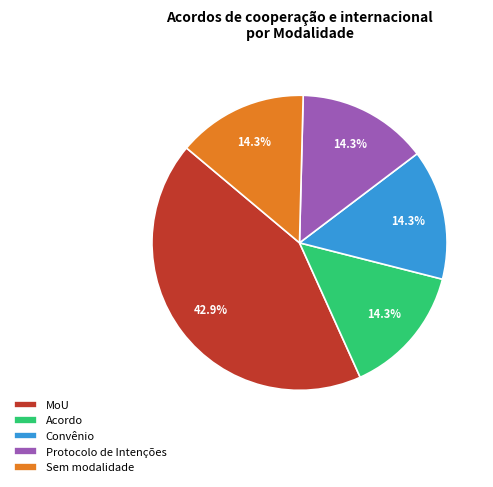

What is the ratio of the value at Acordo to the value at Convênio?

1.0